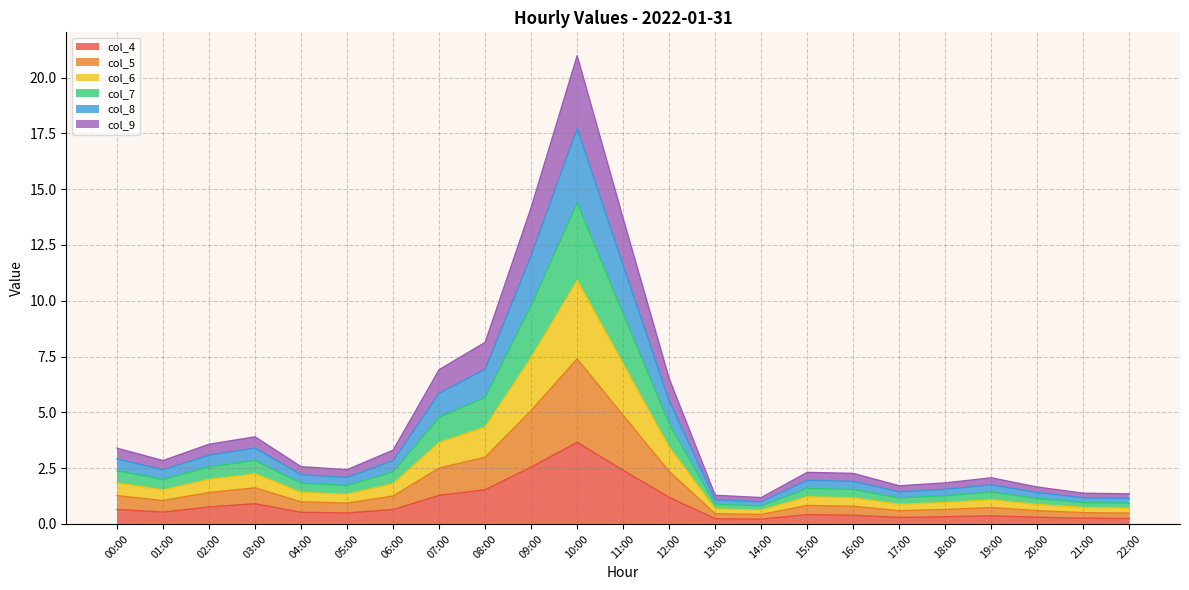

At which category is the sum across all series the highest?

10:00